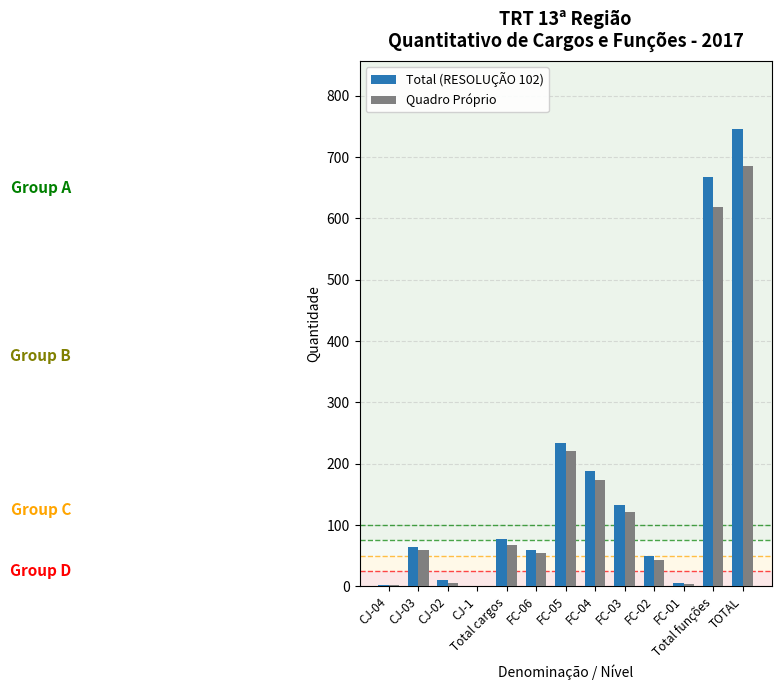

Which category has the highest value across all series?

TOTAL